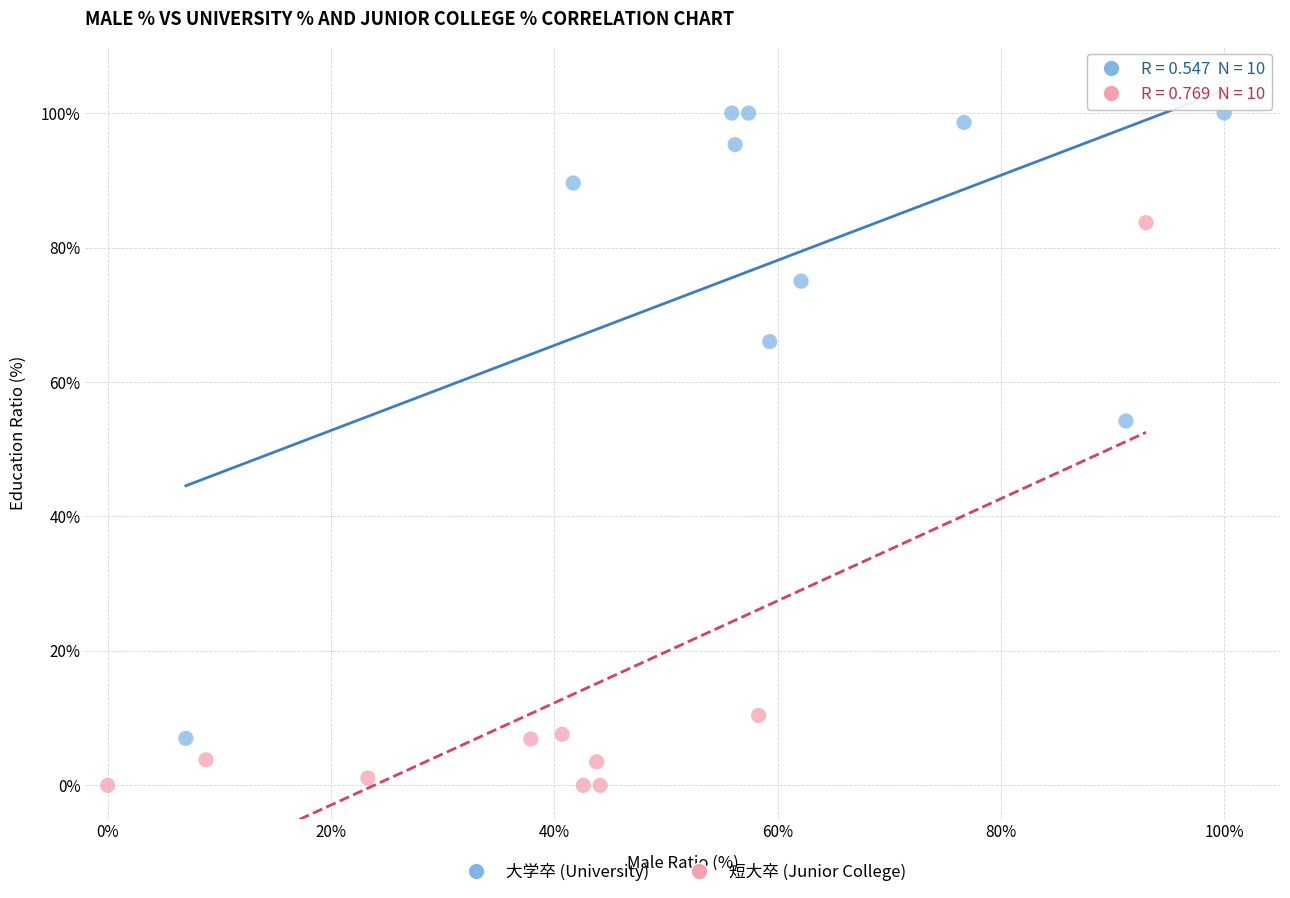

Which series contains the highest Y value?

大学卒 (University)